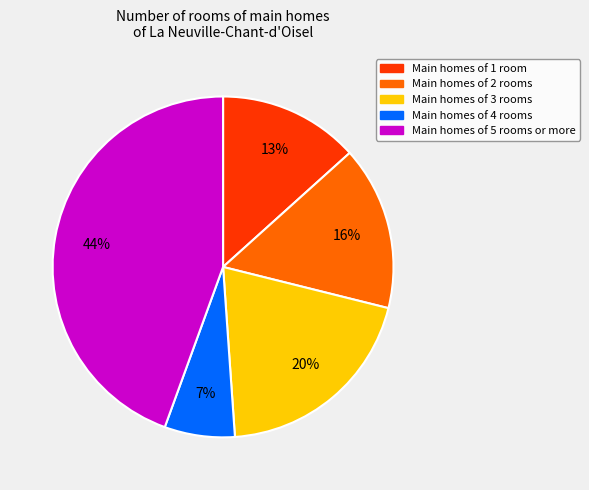

Is it true that Main homes of 5 rooms or more is 34% of the pie?

False